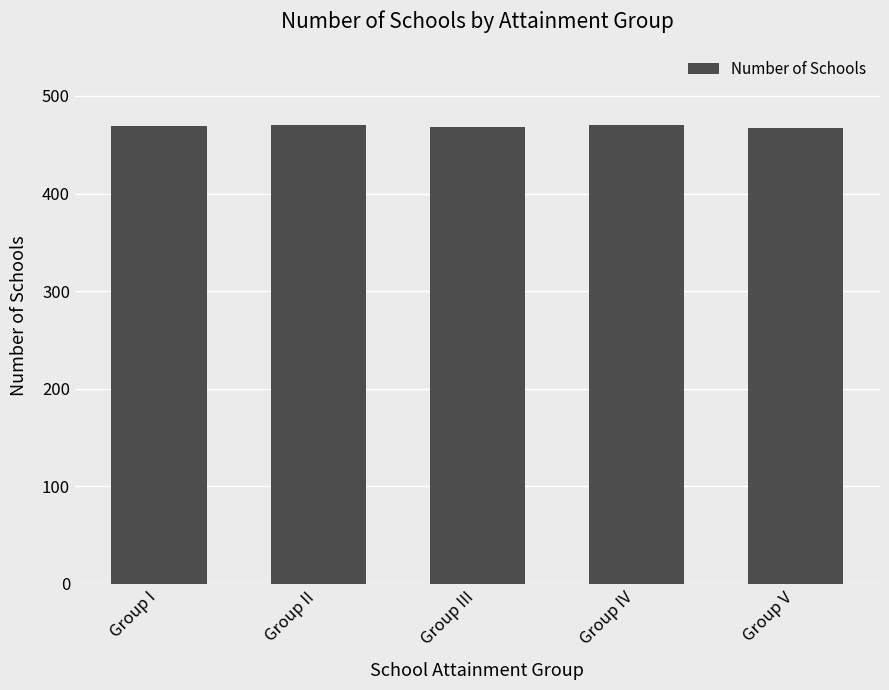

What is the change in value from Group I to Group II?

+1